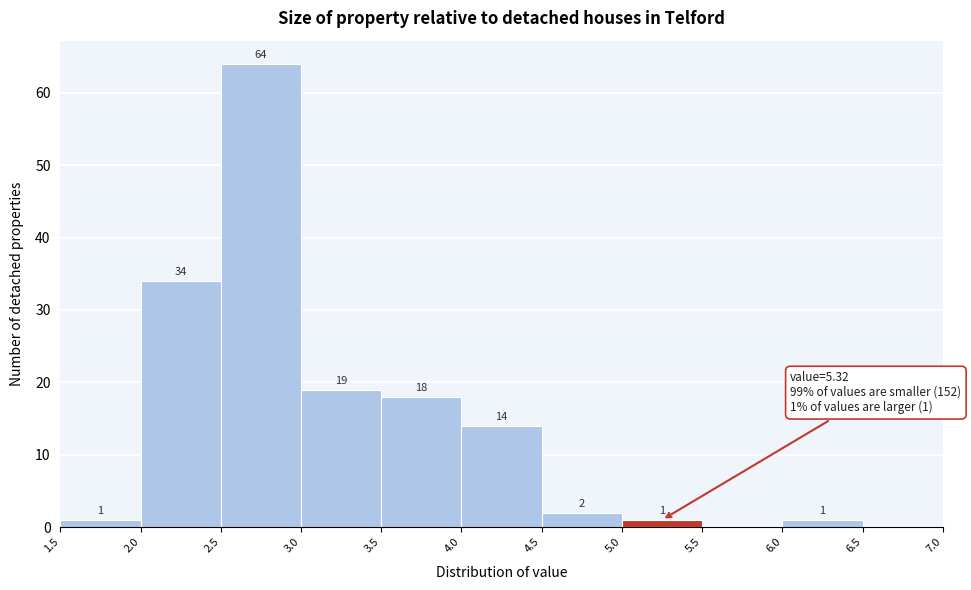

Over which range of the x-axis is the bar tallest?

2.5 to 3.0